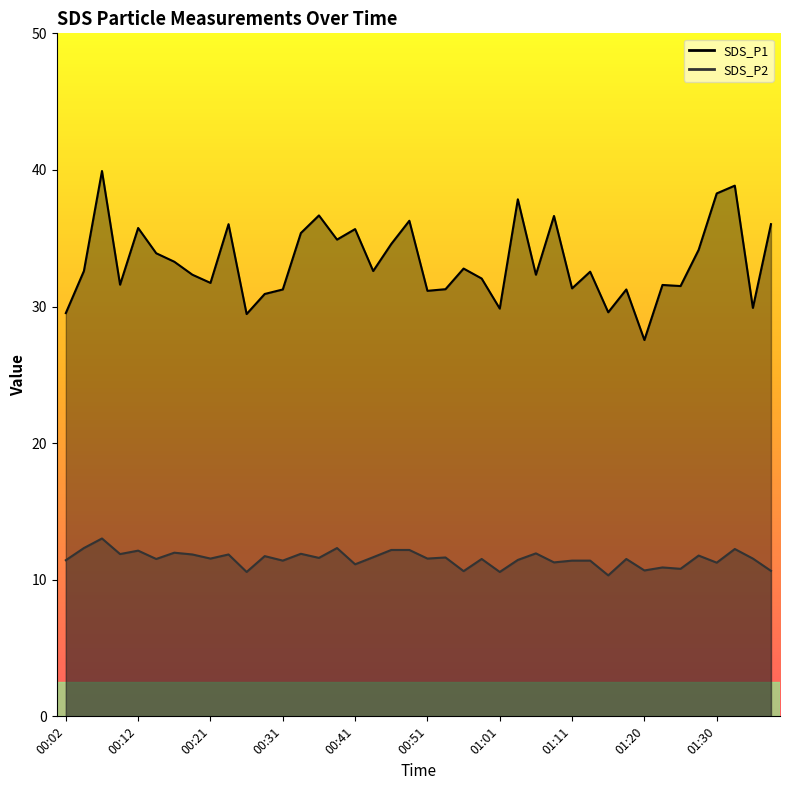

At which label is SDS_P1 closest to 33?

00:56